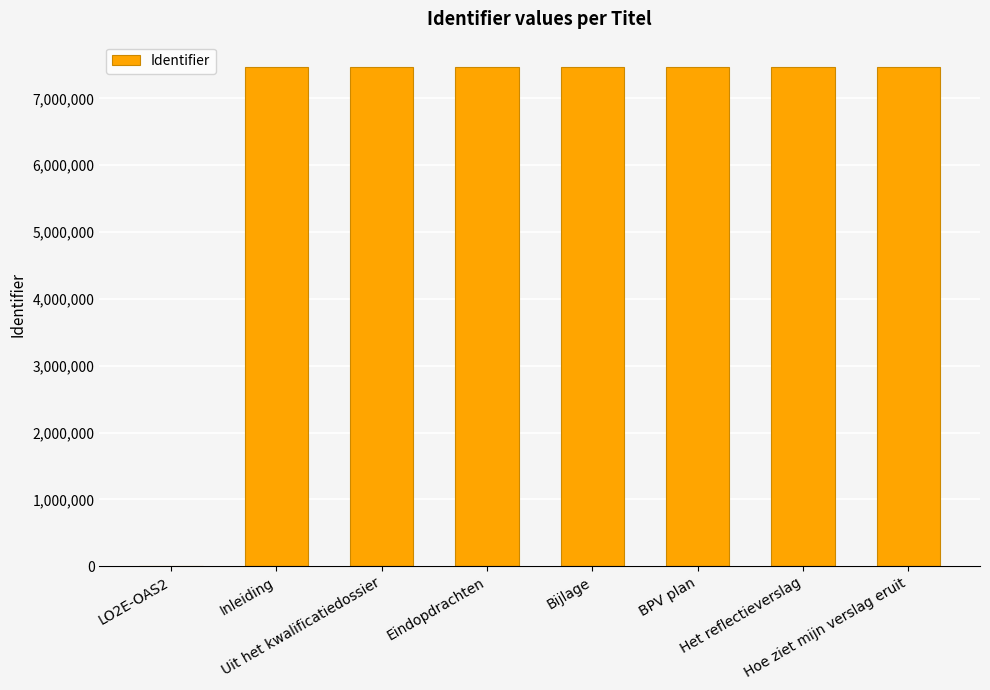

What value does the data have at Het reflectieverslag, to the nearest 100?

7474600